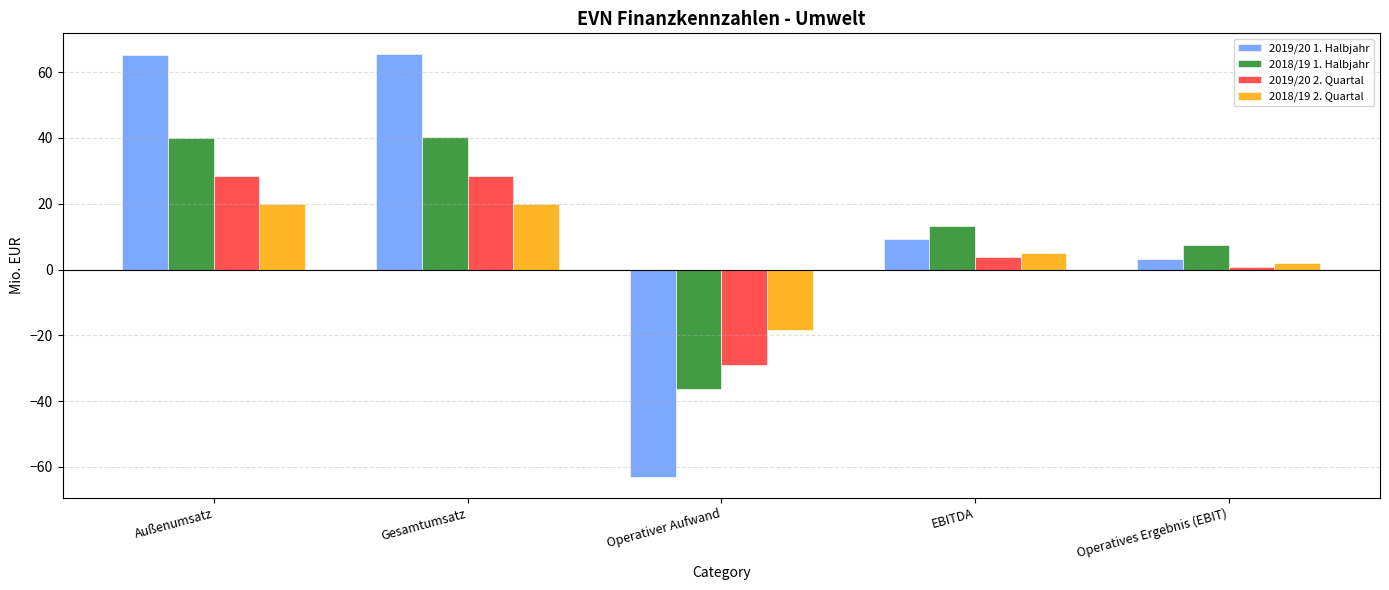

What is the smallest value displayed?

-63.0